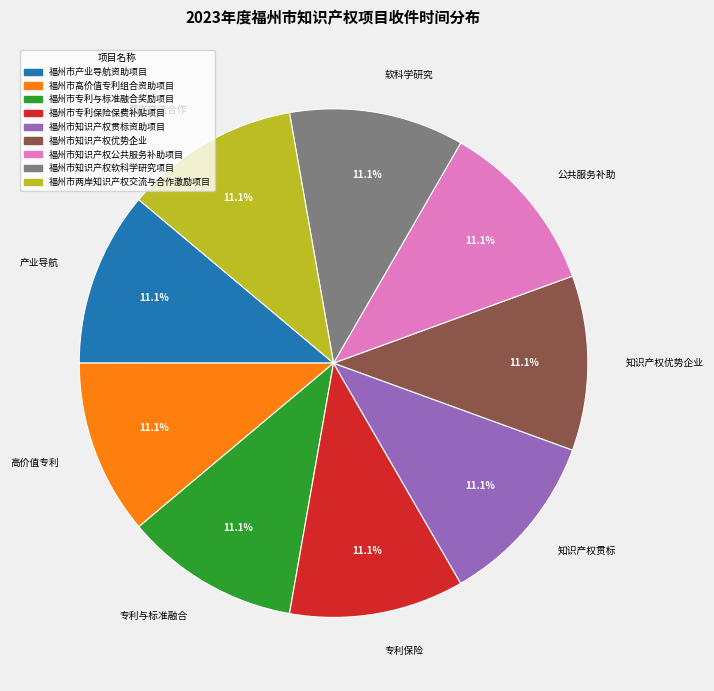

Approximately how many times larger is the value at 知识产权优势企业 compared to 专利与标准融合?

1.0